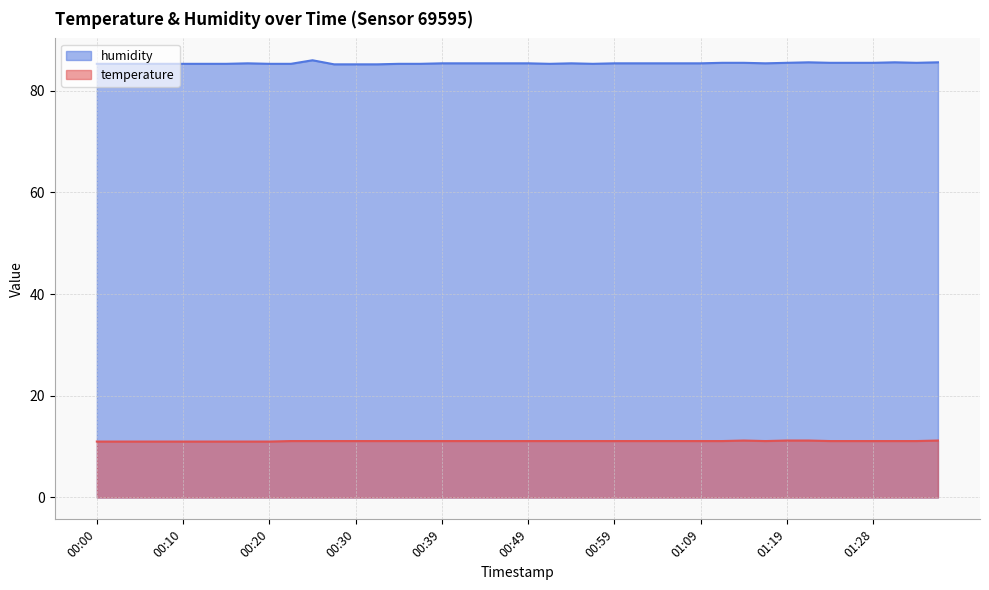

True or false: humidity and temperature cross at least once.

False